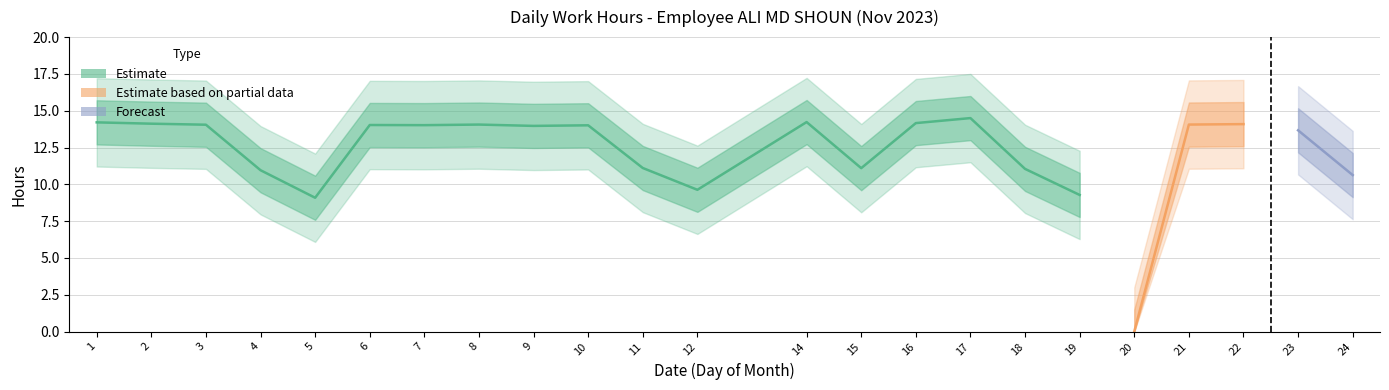

The Low series shows 9.1 at 5. True or false?

True